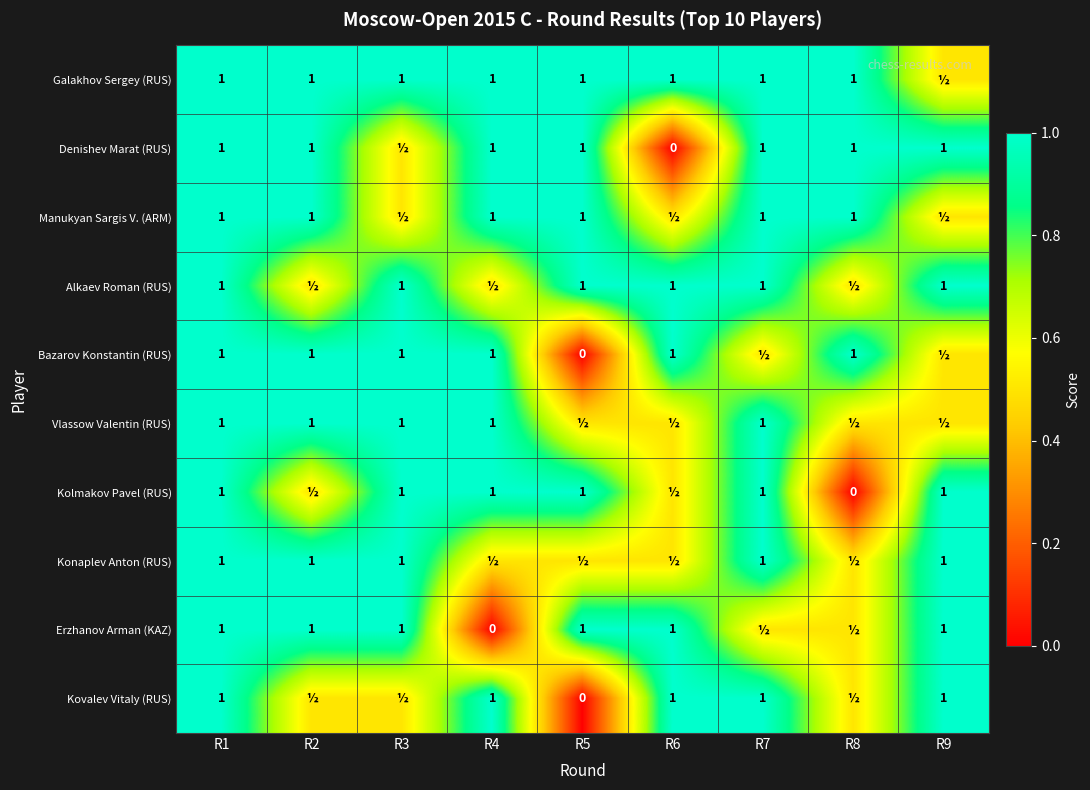

At which category is the sum across all series the highest?

R1